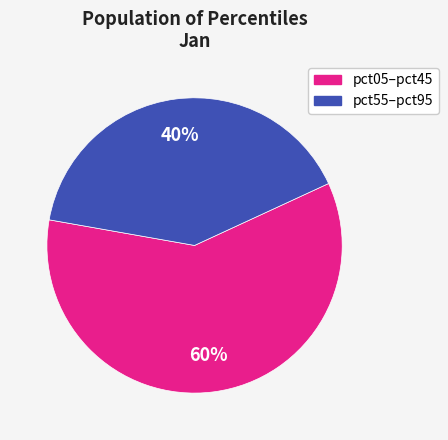

Count the number of slices in the pie.

2